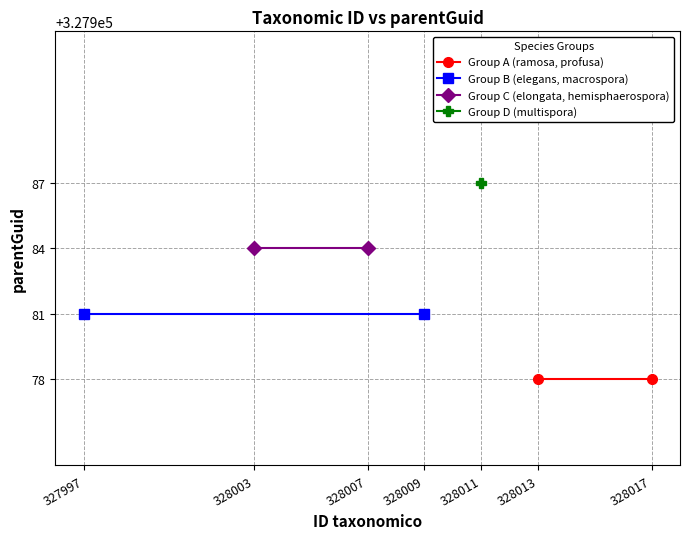

How many lines are shown in the chart?

3